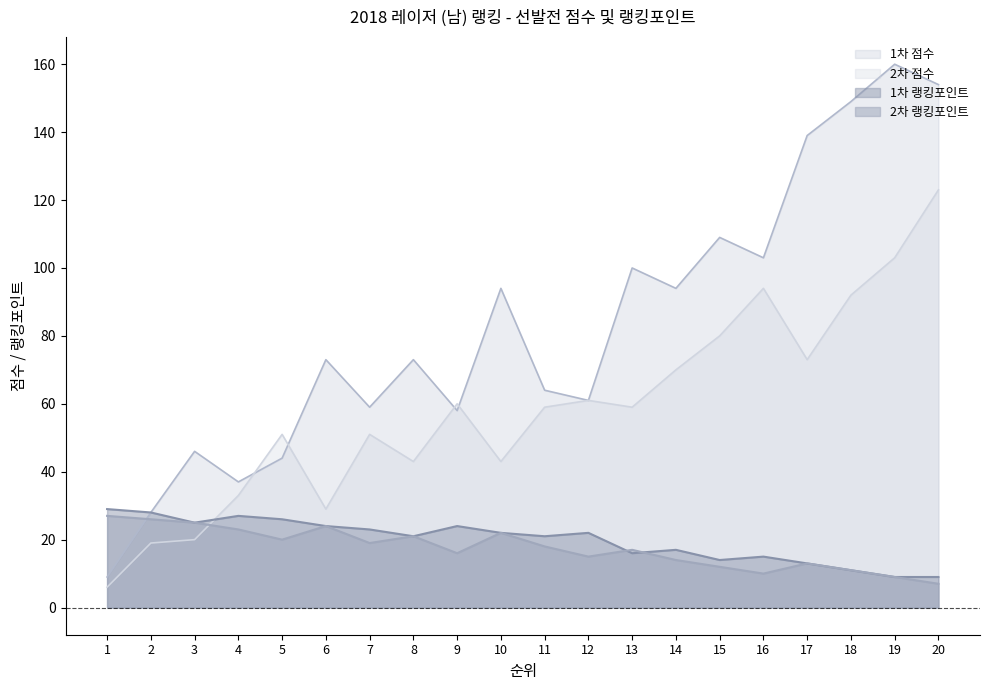

What is the sum of the 1차 점수 values at 14 and 7?

153